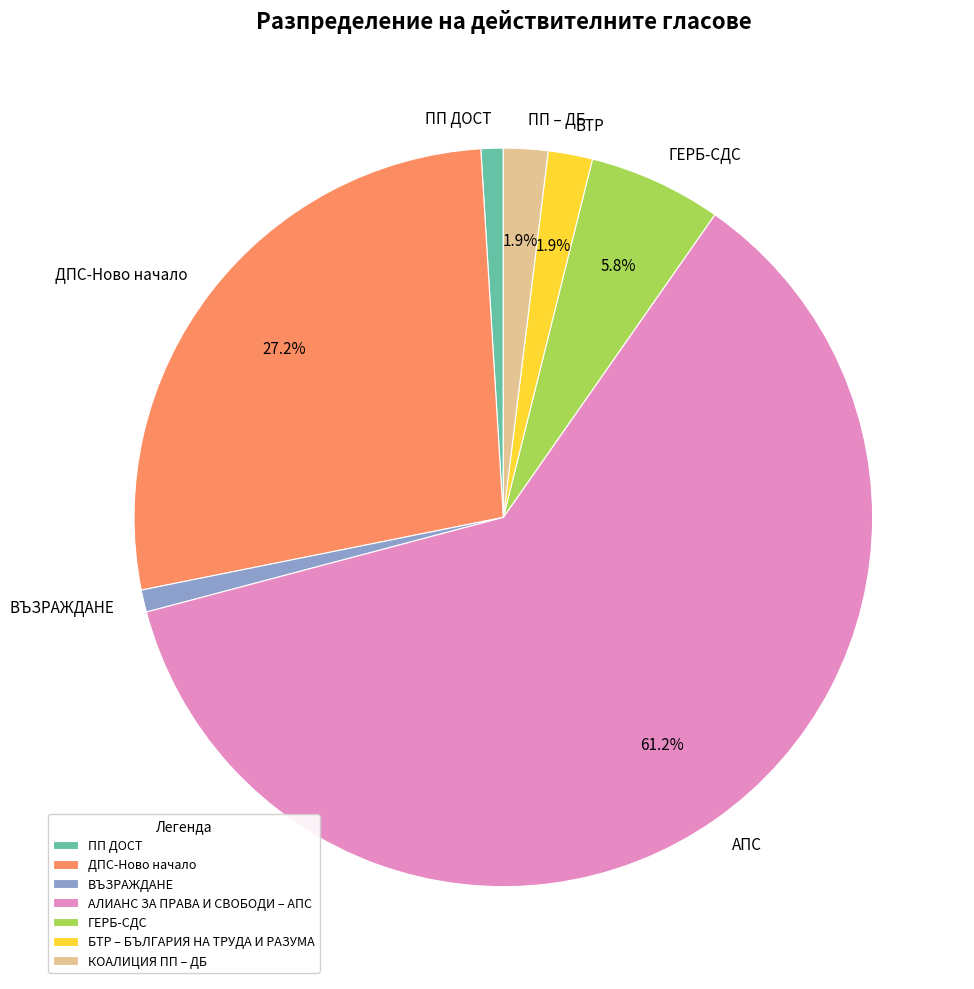

To the nearest percent, what is the difference between the АЛИАНС ЗА ПРАВА И СВОБОДИ – АПС and ДПС-Ново начало slice percentages?

34%